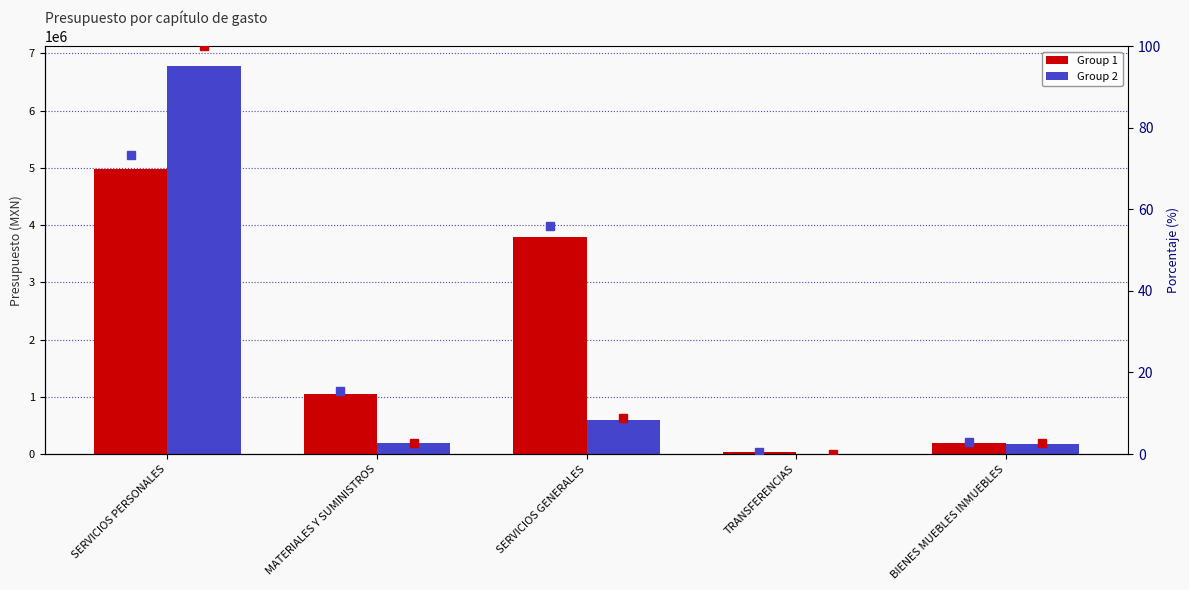

What is the difference between the Group 2 values at SERVICIOS GENERALES and MATERIALES Y SUMINISTROS?

417237.9